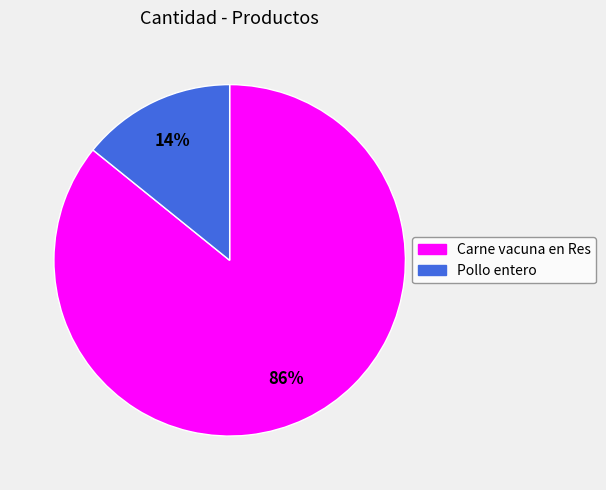

Is there a majority slice in this chart?

Yes